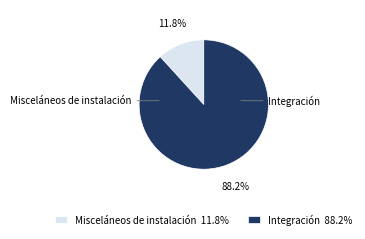

Which slice is the smallest?

Misceláneos de instalación